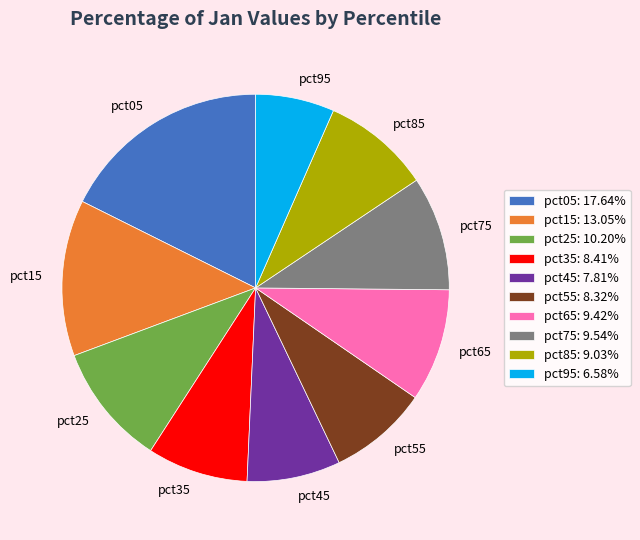

Is the sum of pct95: 6.58% and pct25: 10.20% greater than half?

No